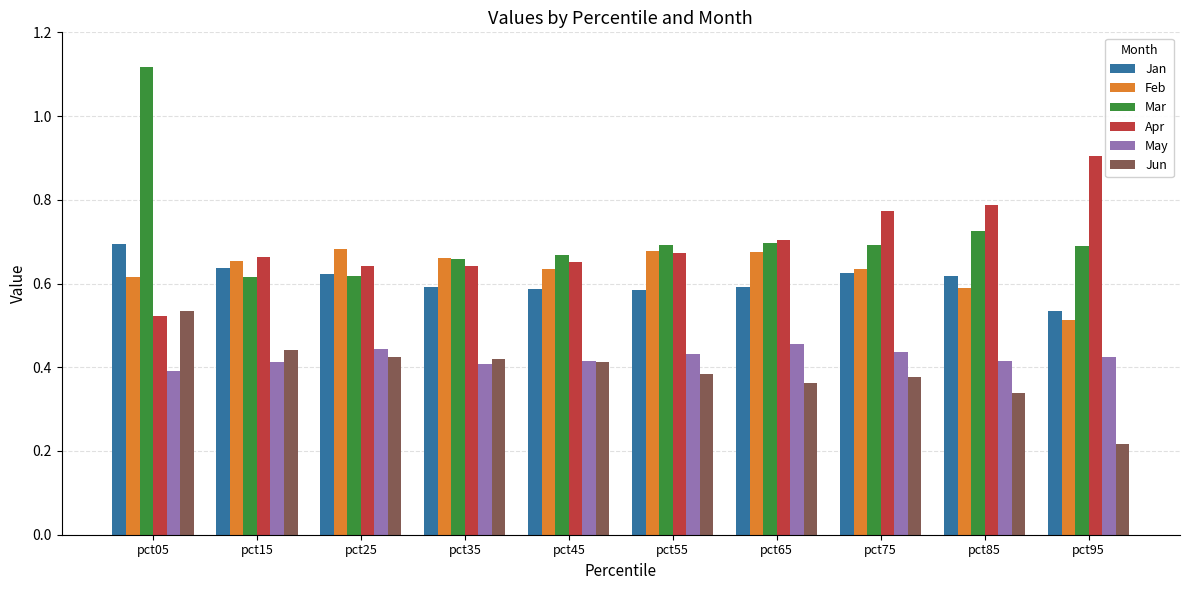

How many distinct data groups are displayed?

6